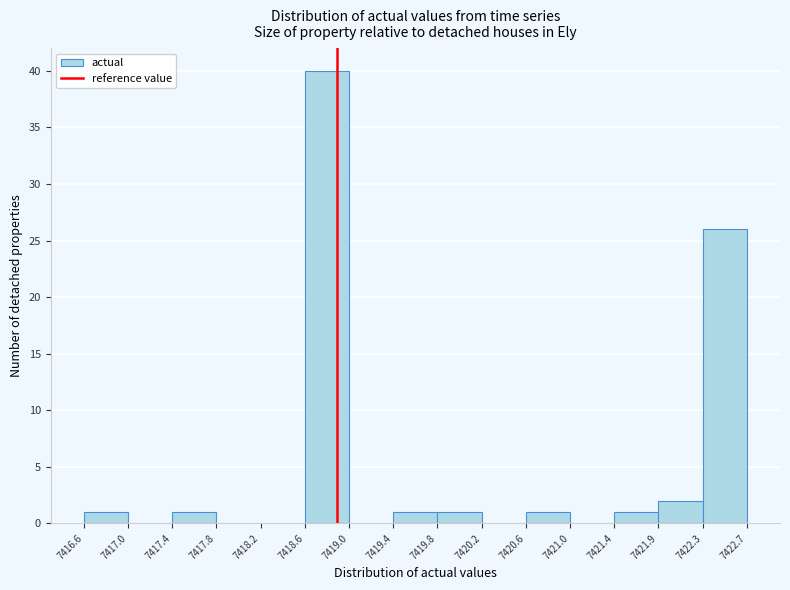

Reading left to right, list every bar in this chart as the range it spans on the x-axis followed by its height. The values are not printed on the chart, so give them approximately, as read against the axis.

7416.6 to 7417.0: 1
7417.0 to 7417.4: 0
7417.4 to 7417.8: 1
7417.8 to 7418.2: 0
7418.2 to 7418.6: 0
7418.6 to 7419.0: 40
7419.0 to 7419.4: 0
7419.4 to 7419.8: 1
7419.8 to 7420.2: 1
7420.2 to 7420.6: 0
7420.6 to 7421.0: 1
7421.0 to 7421.4: 0
7421.4 to 7421.9: 1
7421.9 to 7422.3: 2
7422.3 to 7422.7: 26